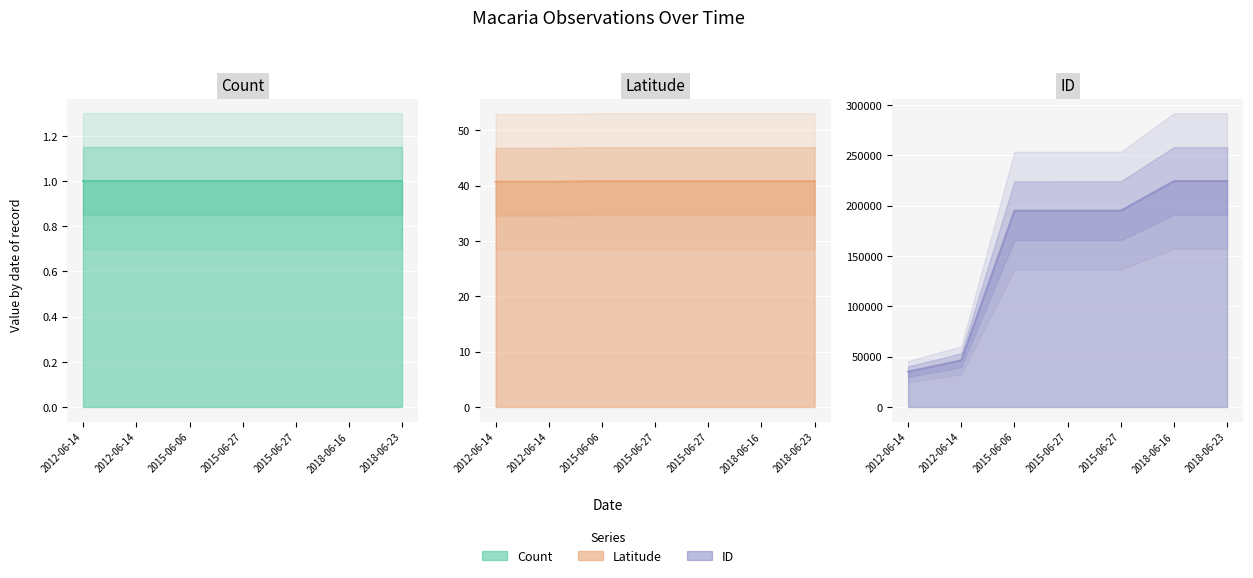

What is the sum of the Latitude values at 2015-06-27 and 2012-06-14?

81.6